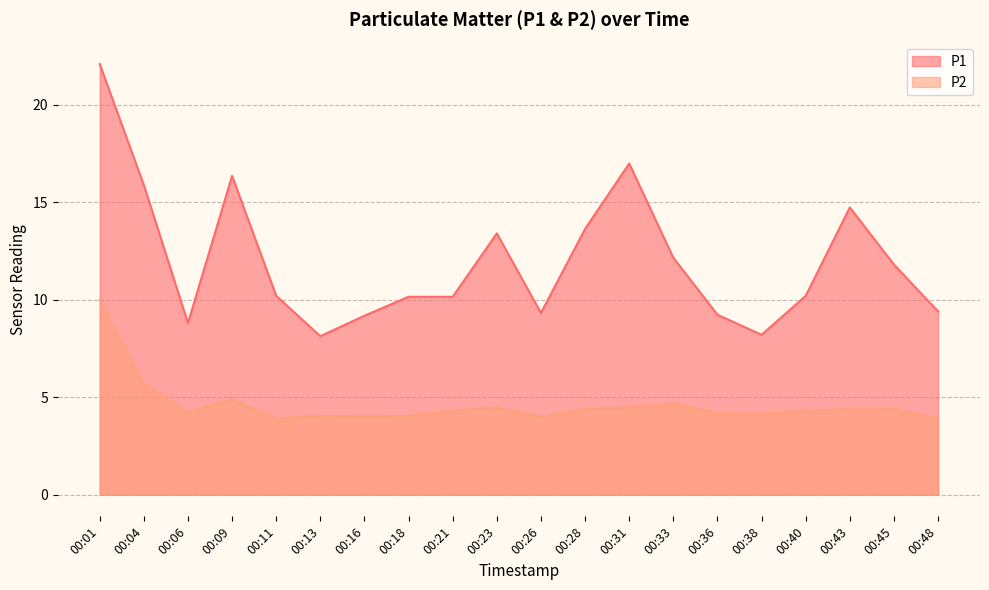

Rank the series at 00:01 from lowest to highest value.

P2, P1